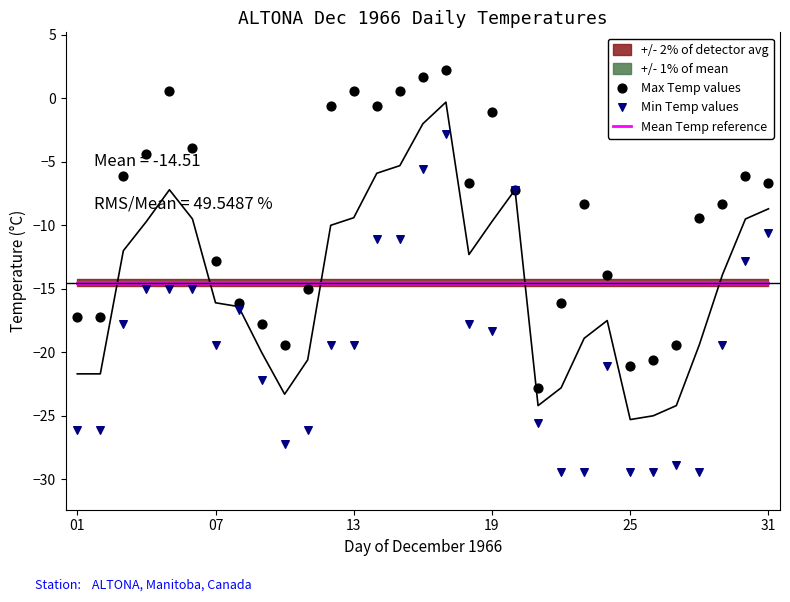

What is the total value across all series at 13?

-38.4